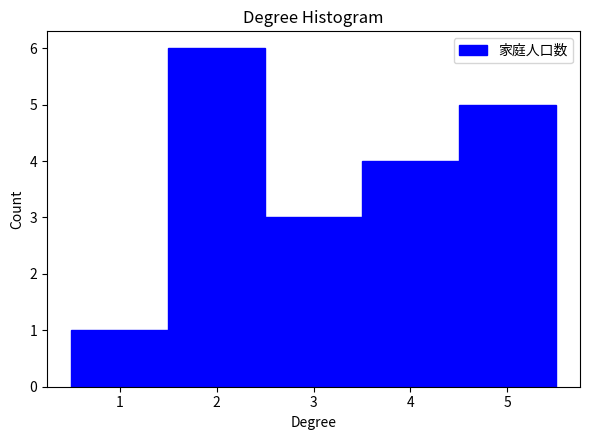

Reading left to right, list every bar in this chart as the range it spans on the x-axis followed by its height. The values are not printed on the chart, so give them approximately, as read against the axis.

0.5 to 1.5: 1
1.5 to 2.5: 6
2.5 to 3.5: 3
3.5 to 4.5: 4
4.5 to 5.5: 5